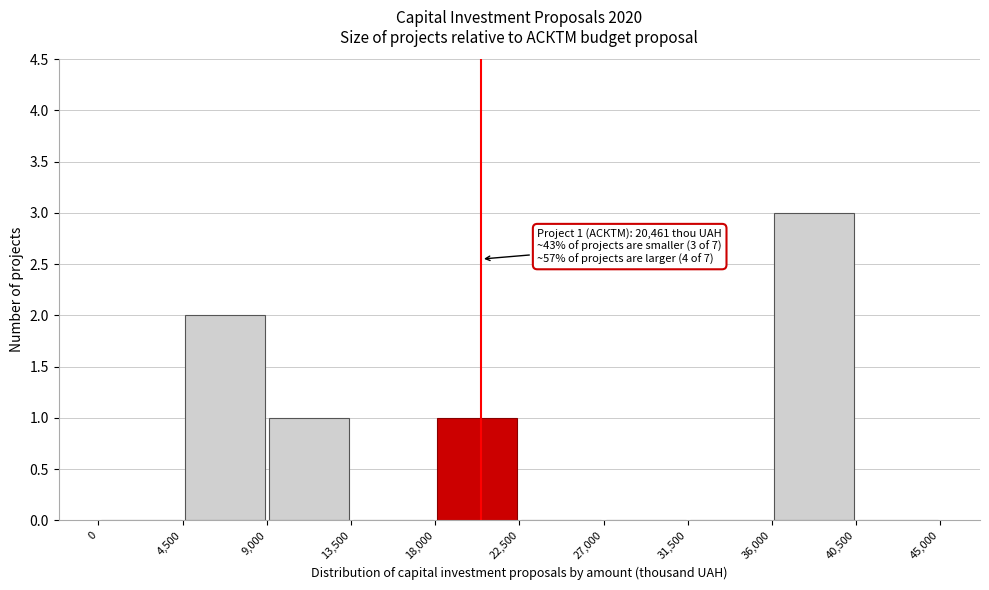

Over which range of the x-axis is the bar tallest?

36,000 to 40,500